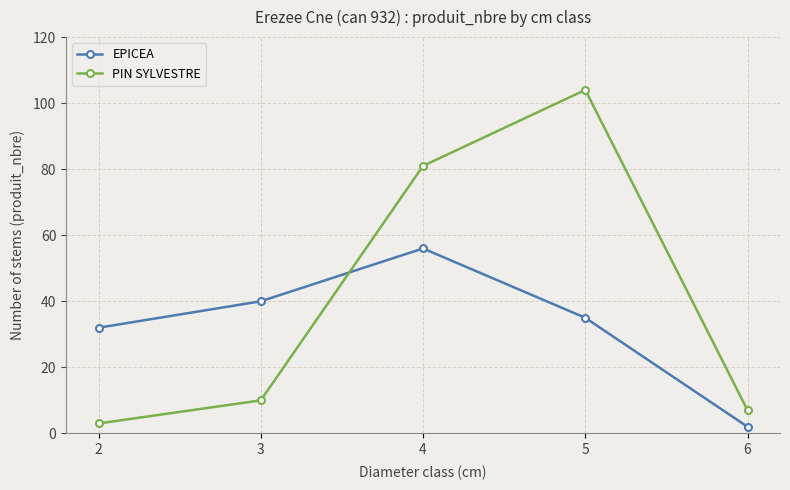

Is it true that EPICEA equals 46 at 2?

False